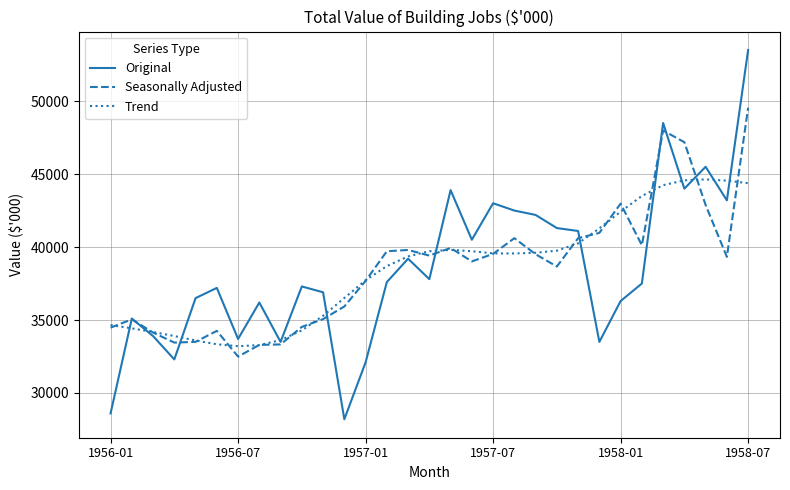

Which series has the largest range (max minus min)?

Original